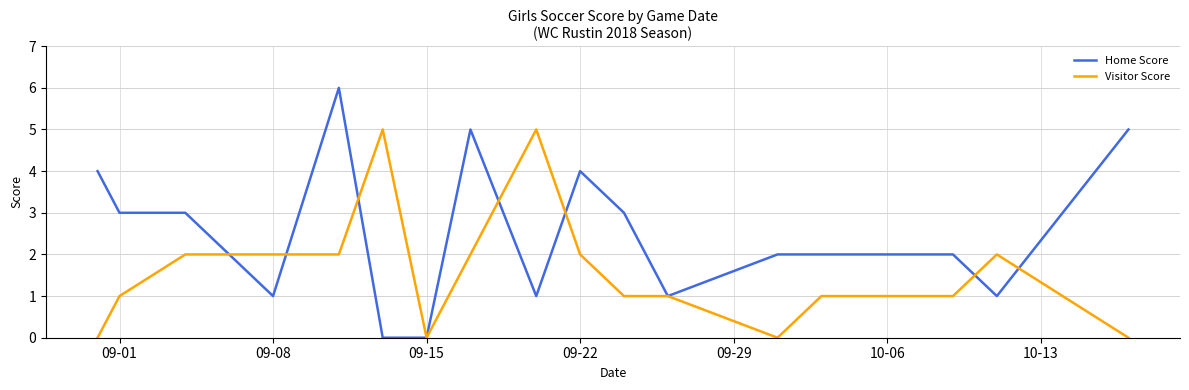

List the series in order of their overall mean, lowest first.

Visitor Score, Home Score